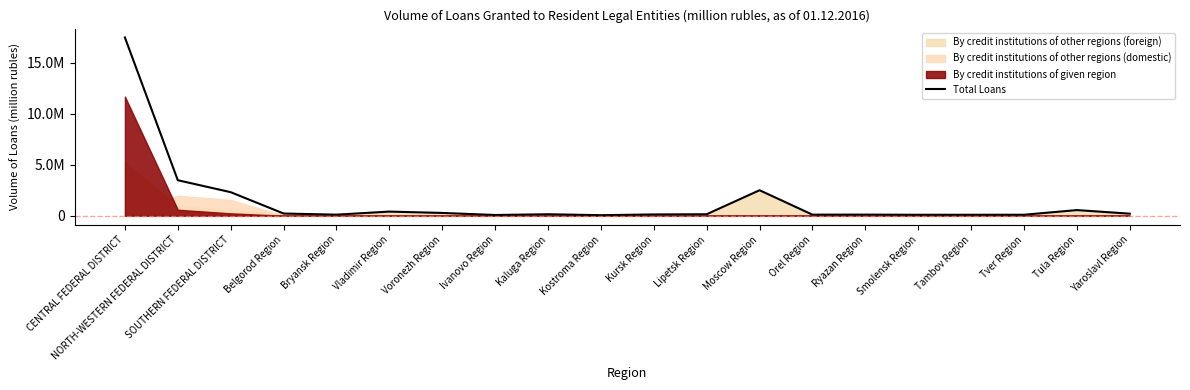

Where is the first local maximum?

Vladimir Region